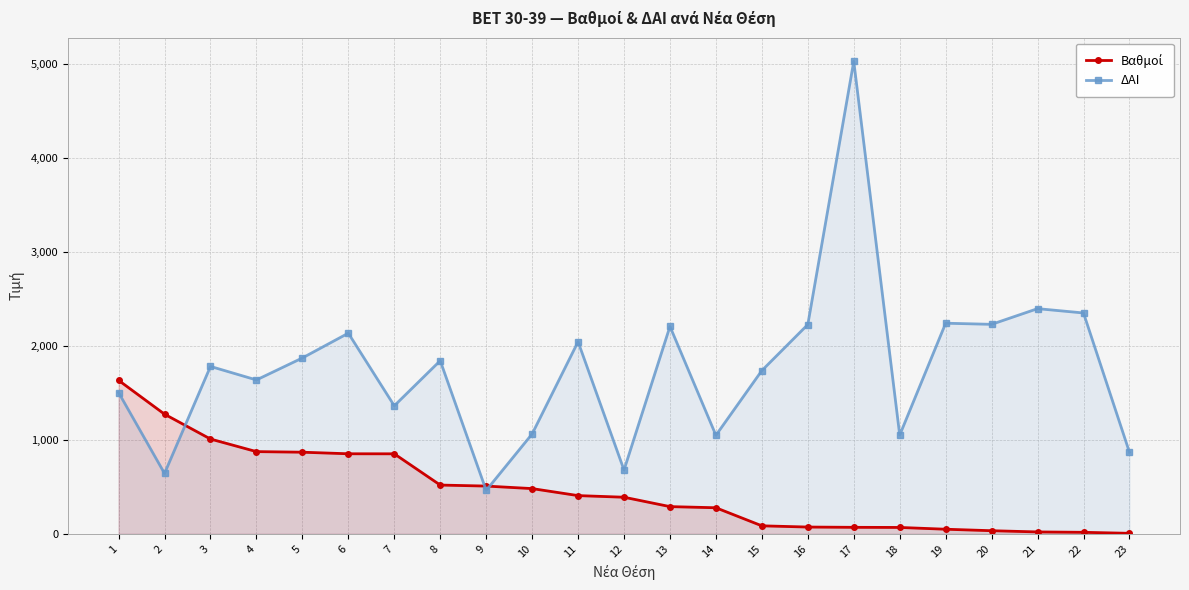

How many data points does each series have?

23